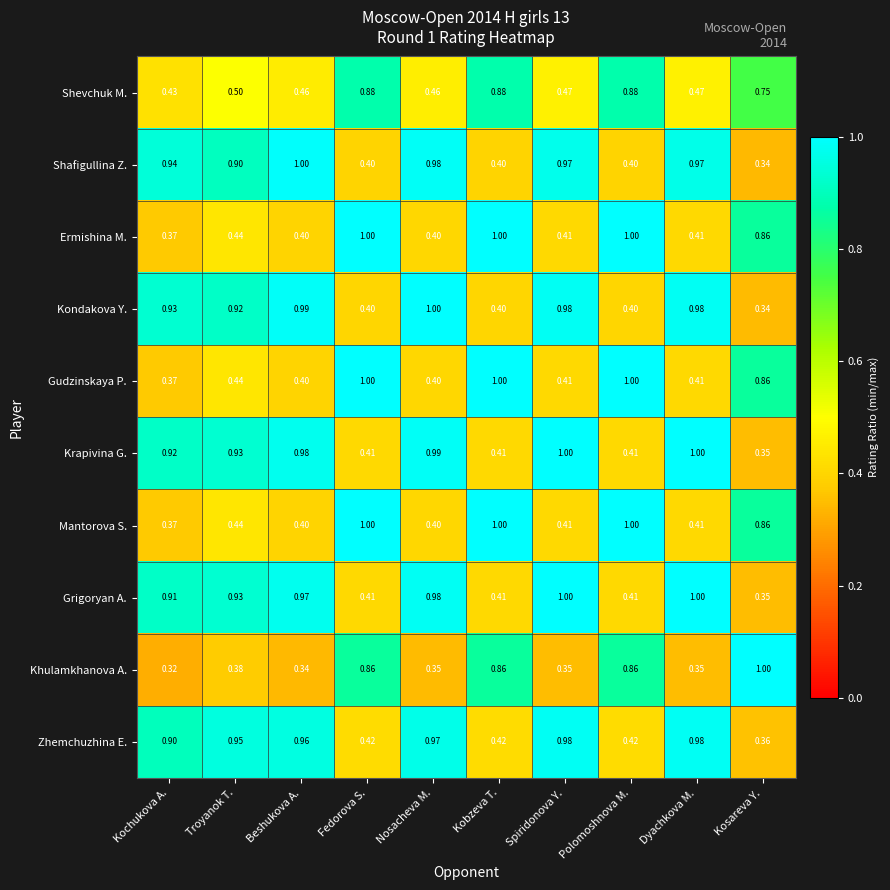

Which series has the largest range (max minus min)?

Khulamkhanova A.